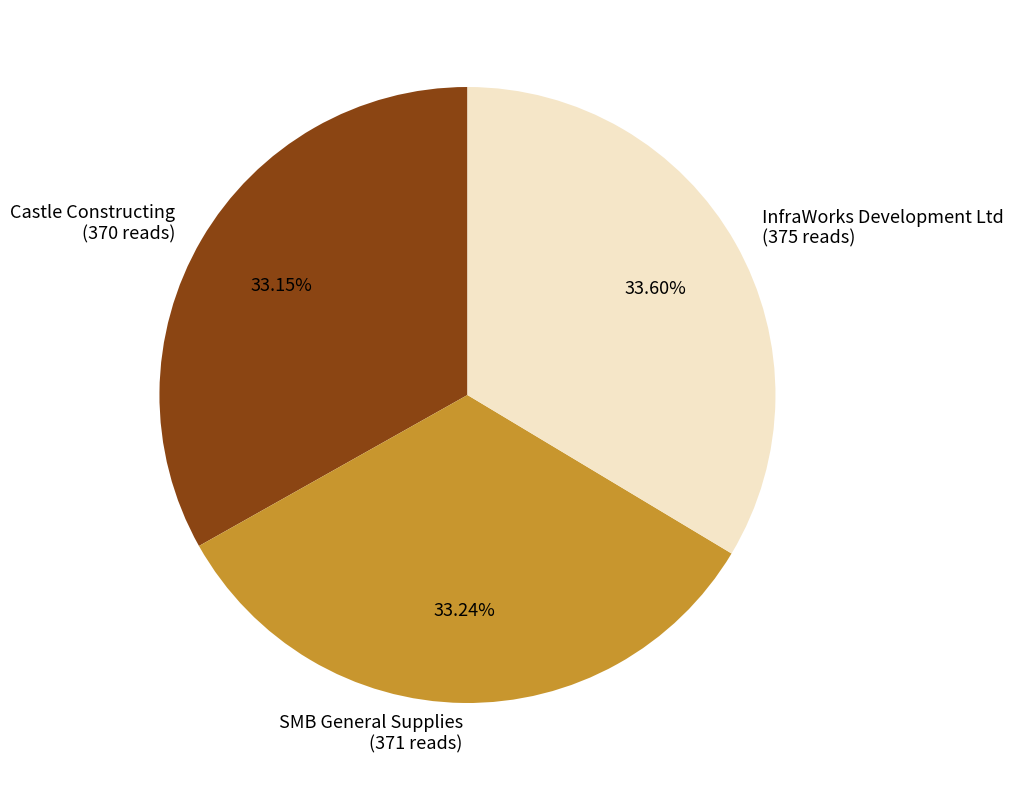

Is the sum of SMB General Supplies (371 reads) and InfraWorks Development Ltd (375 reads) greater than half?

Yes